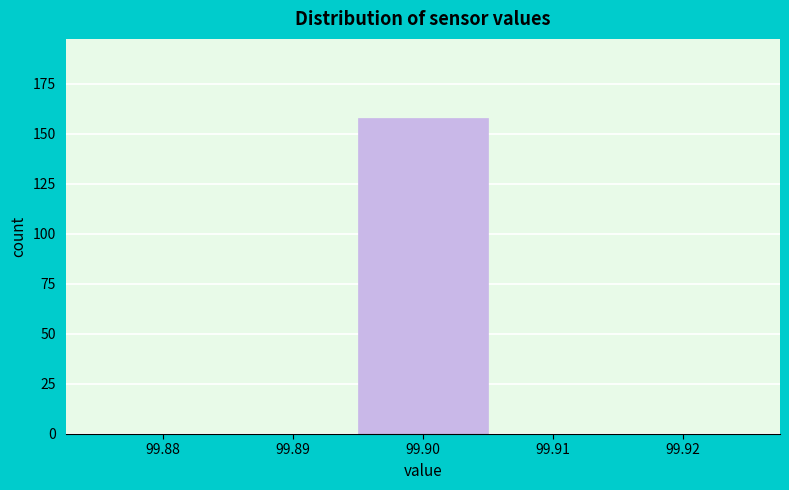

How tall is the bar that spans 99.895 to 99.905 on the x-axis? The values are not printed on the chart, so give them approximately, as read against the axis.

160